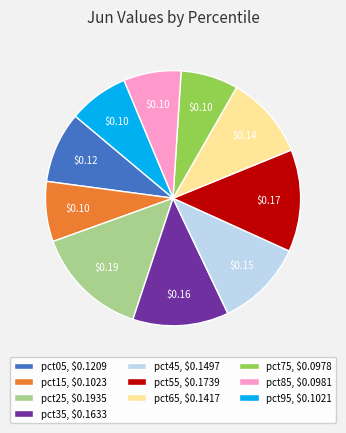

Does pct65 represent more than half of the total?

No